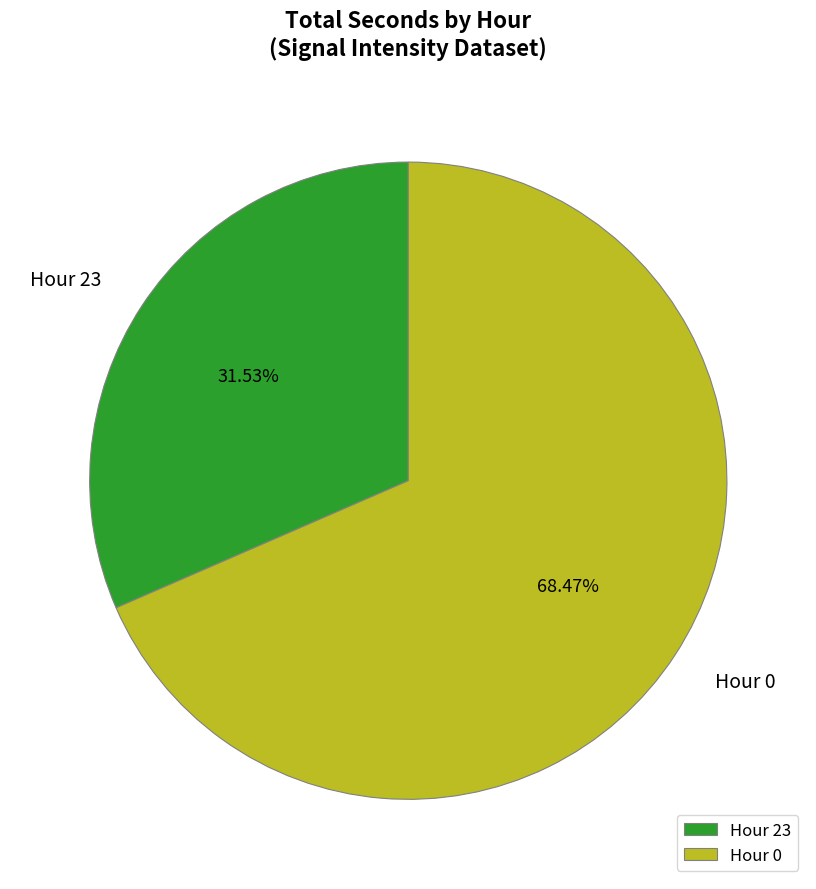

How many slices are in this pie chart?

2